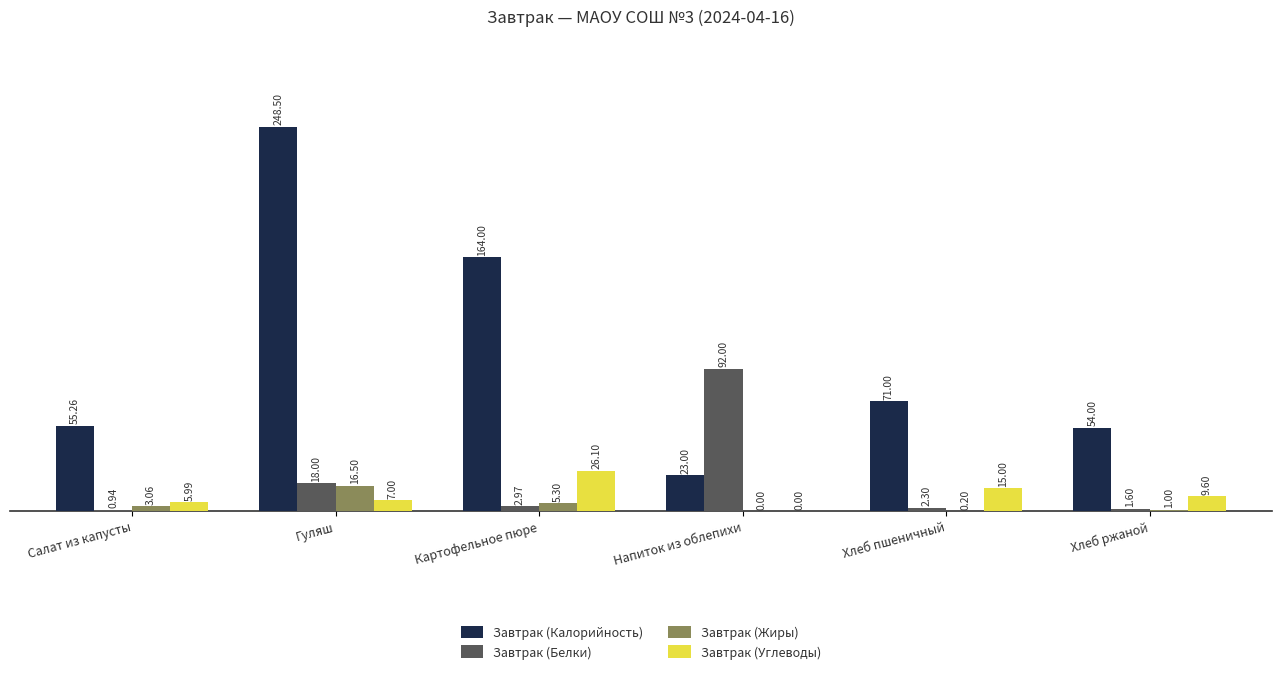

How many categories are shown in the chart?

6